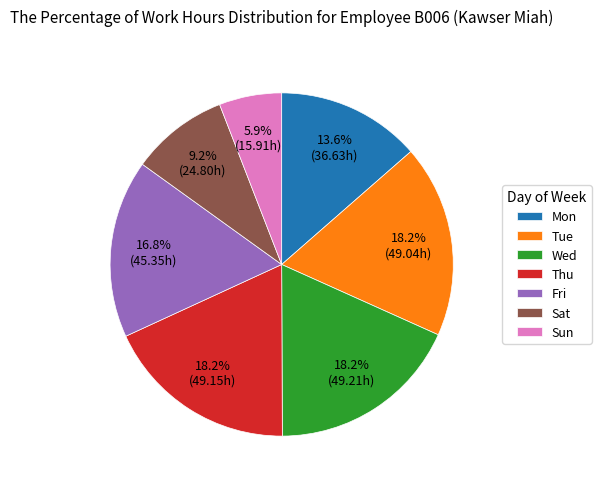

Which slice is the smallest?

Sun